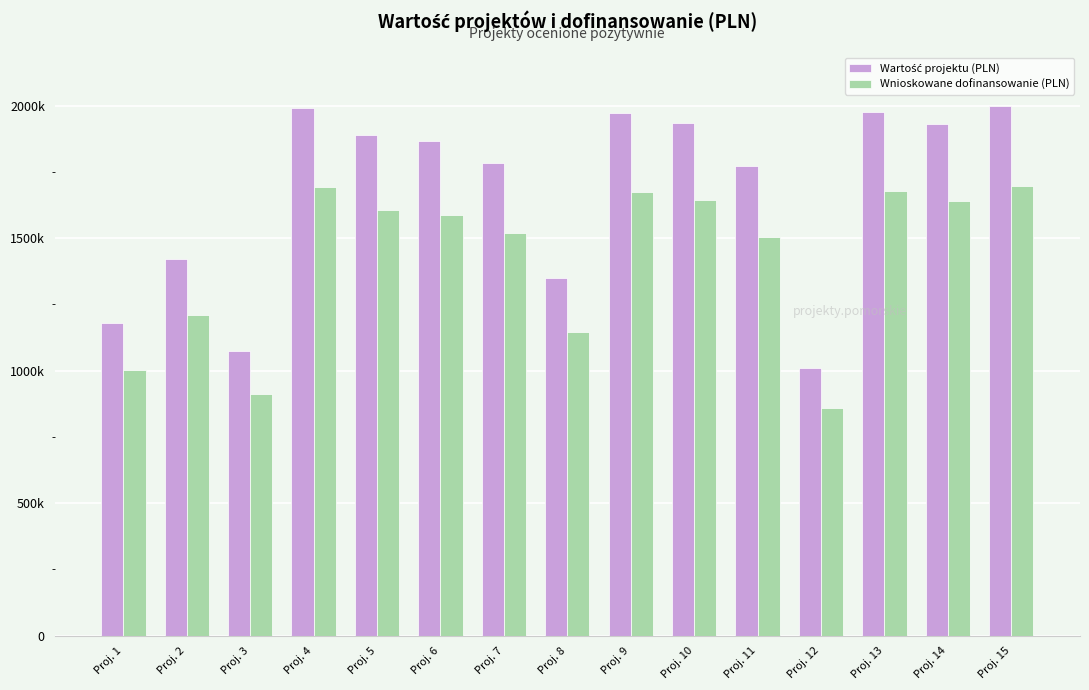

At how many categories does at least one series exceed 1517923?

10